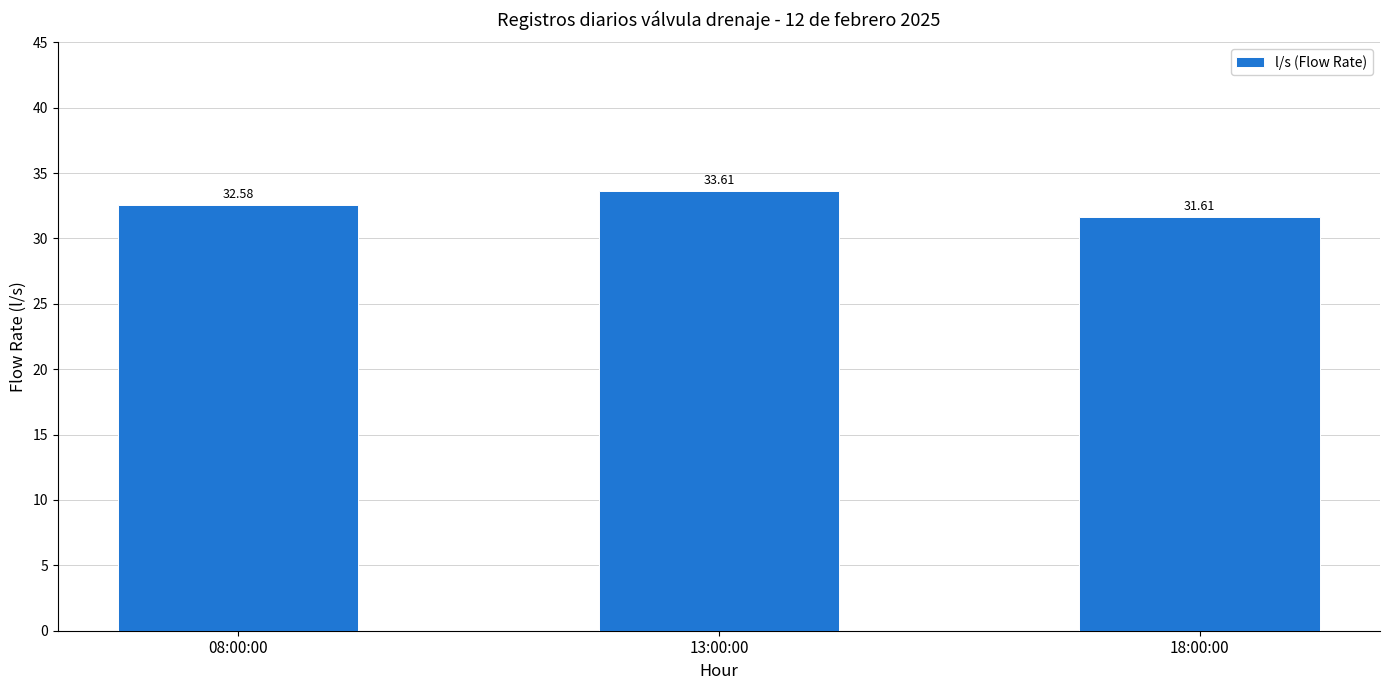

What is the smallest value displayed?

31.6